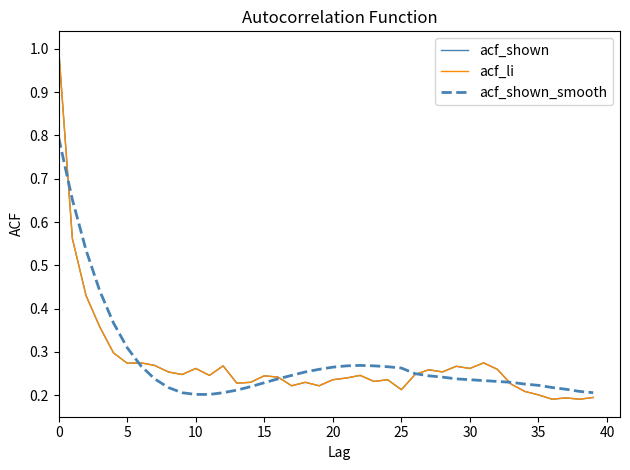

What is the difference between the second highest and second lowest values in the acf_li series?

0.4